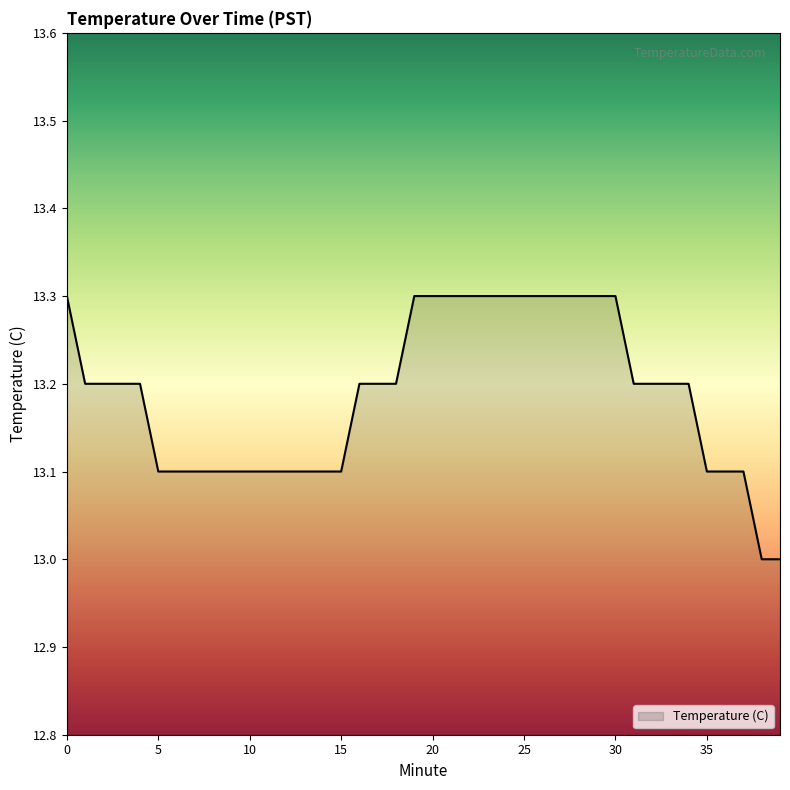

What is the maximum value shown in the chart?

13.3